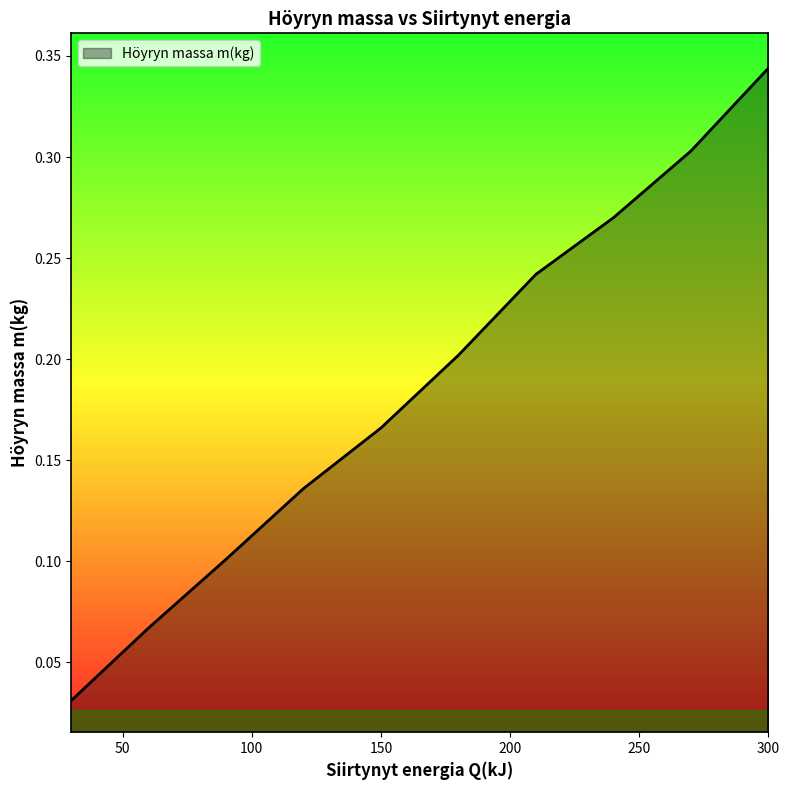

True or false: there are more than 0 points higher than both neighbors.

False